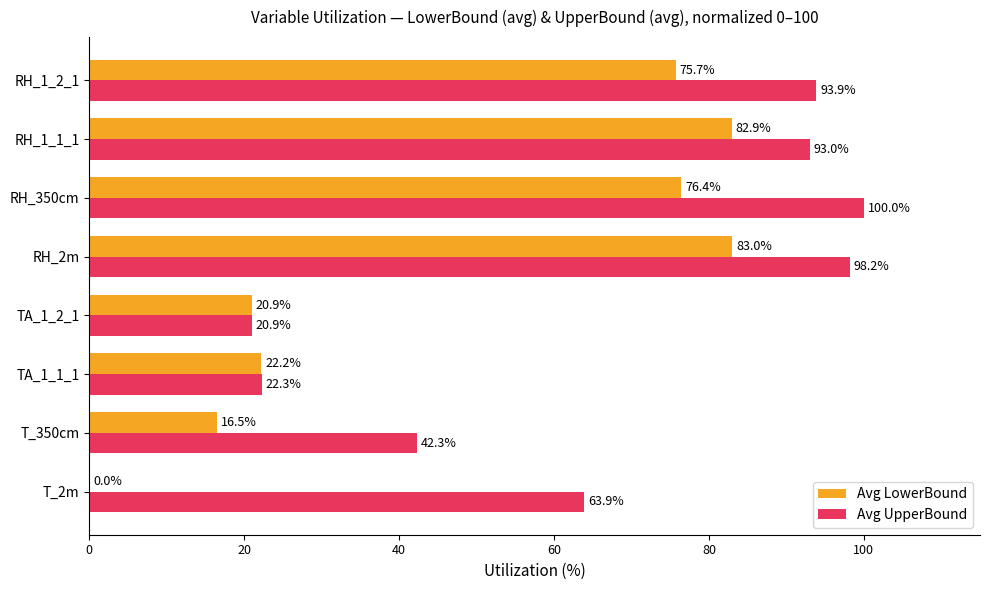

At which category is the sum across all series the highest?

RH_2m